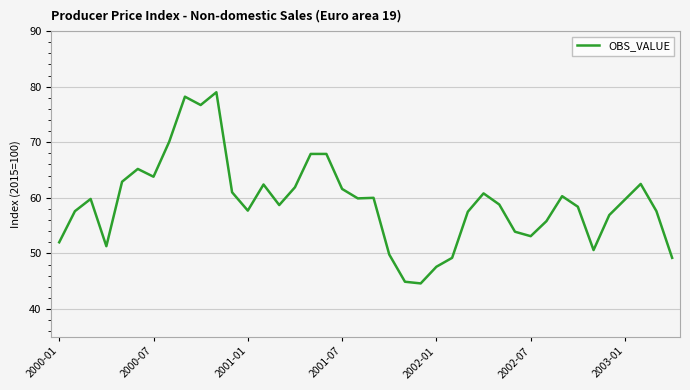

Count the number of categories in the chart.

40